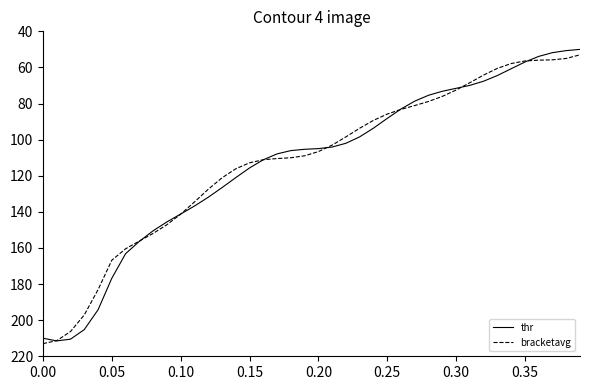

What is the greatest value displayed?

213.0